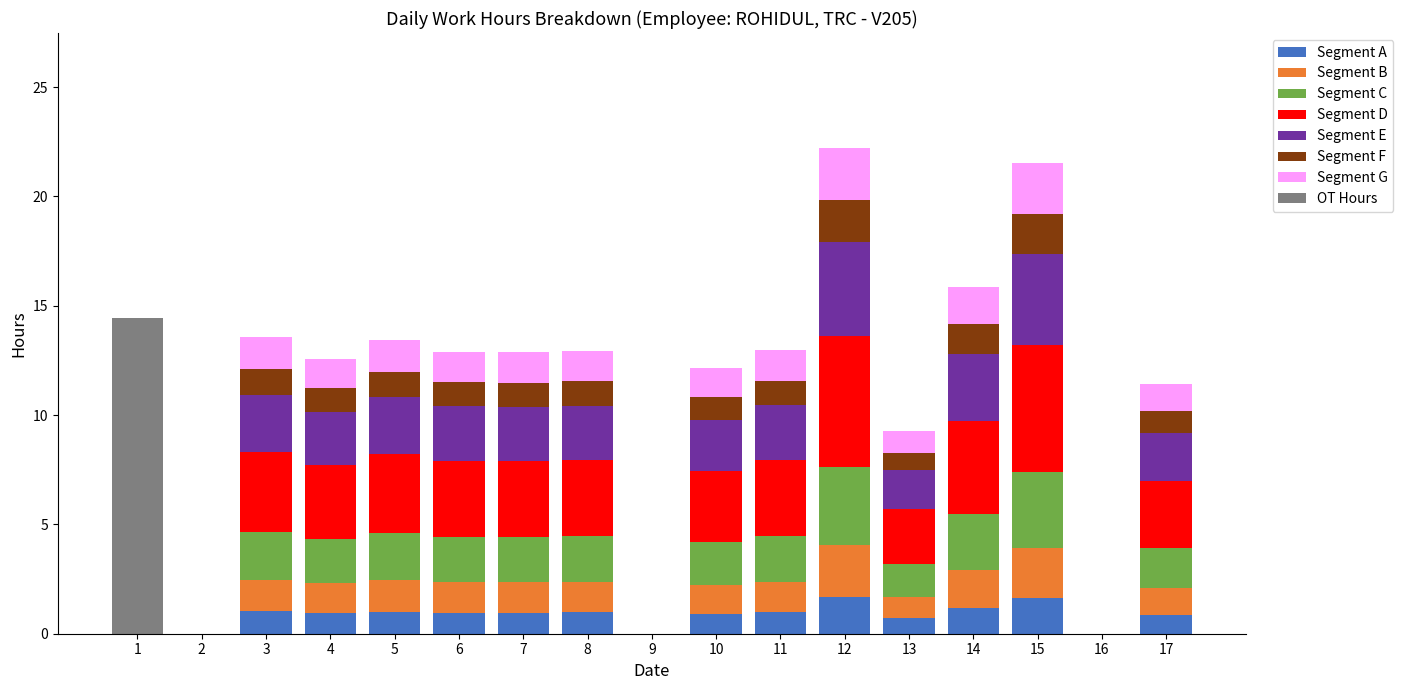

Are the bars grouped side by side (vs. stacked)?

No